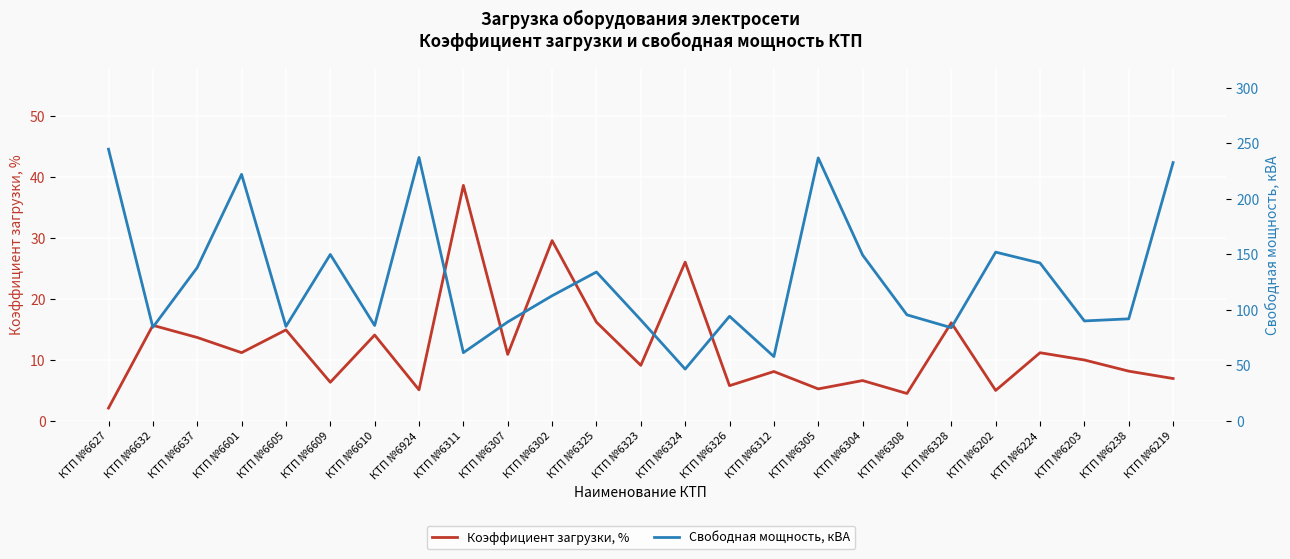

Reading right to left, transcribe all the data shown in this chart.

Коэффициент загрузки, %: 6.9	8.1	10.0	11.2	5.0	16.1	4.5	6.6	5.2	8.1	5.8	26.0	9.1	16.2	29.5	10.9	38.6	5.1	14.1	6.3	14.9	11.2	13.7	15.7	2.1
Свободная мощность, кВА: 232.7	91.9	90.0	142.2	152.0	83.9	95.5	149.4	236.9	57.9	94.2	46.6	90.9	134.1	112.7	89.1	61.4	237.3	85.9	149.9	85.1	222.1	138.1	84.3	244.8